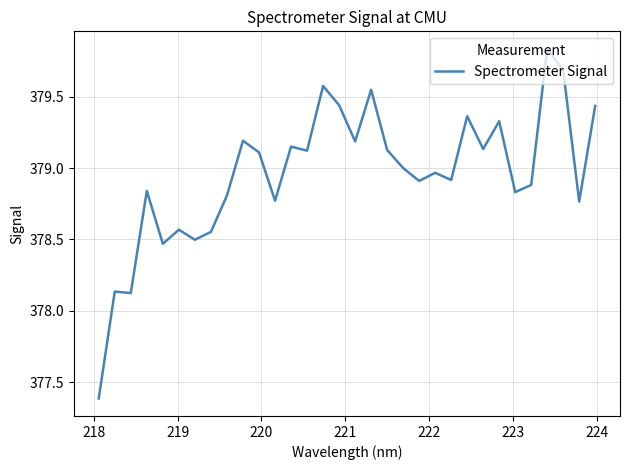

What is the difference between the maximum and minimum values?

2.4